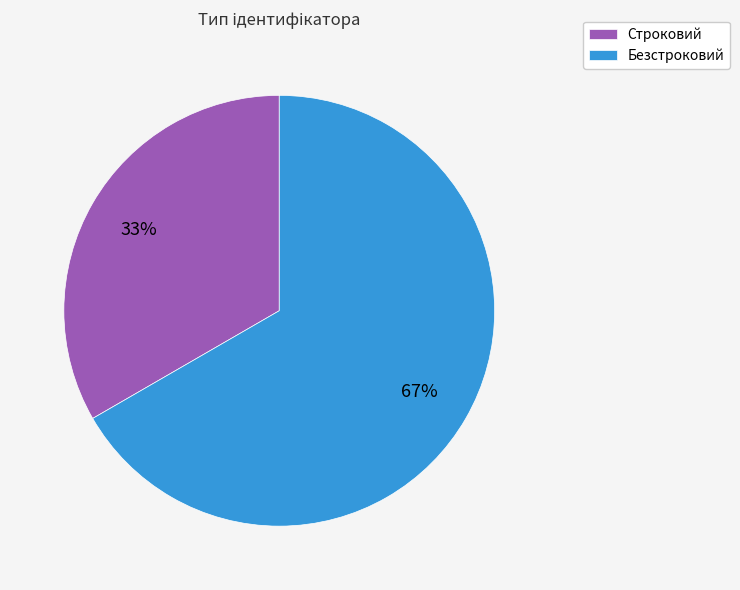

How many segments does this pie chart have?

2